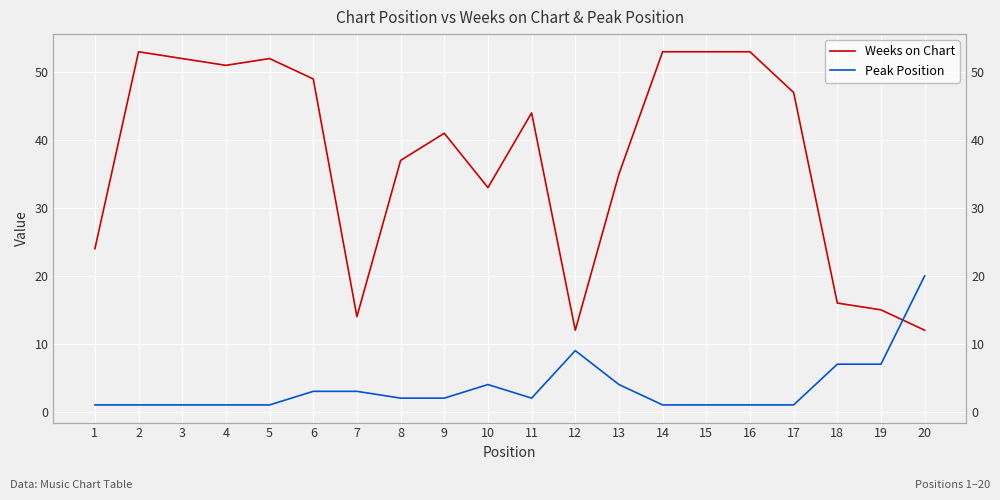

What is the difference between the second highest and minimum values in the Peak Position series?

8